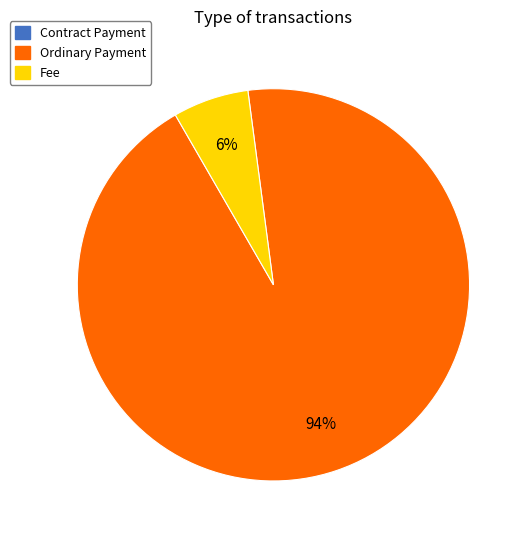

Combined, do Fee and Ordinary Payment account for over 50%?

Yes